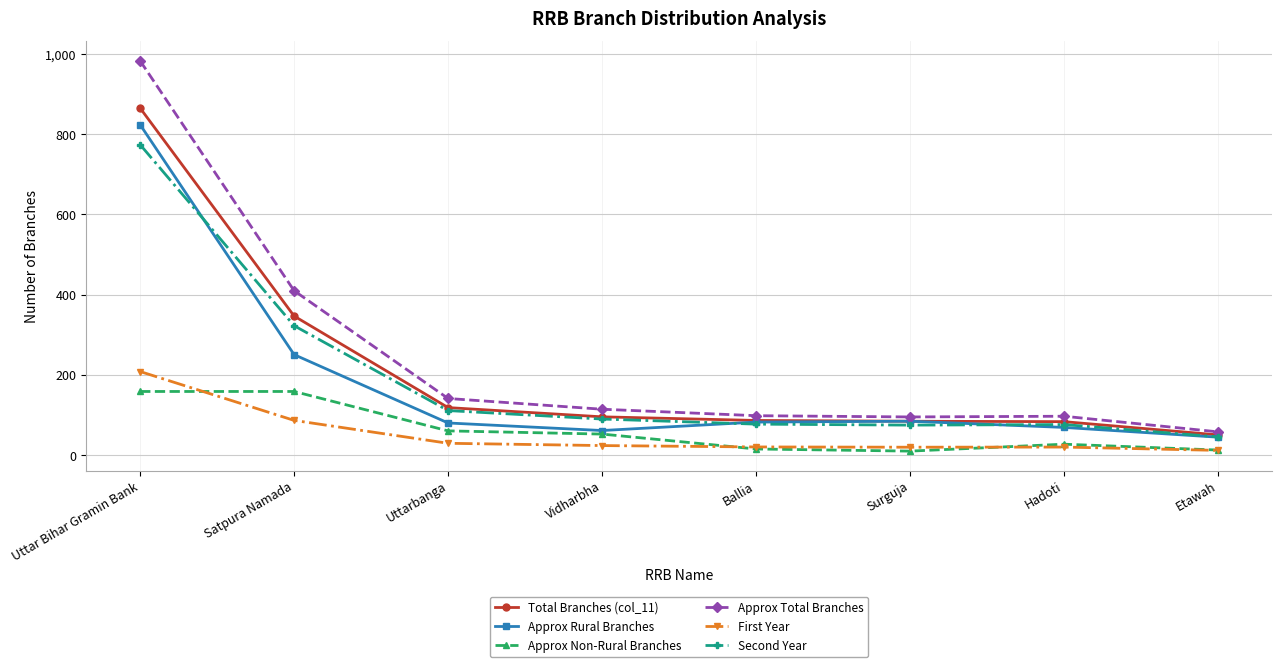

Does the chart have visible grid lines?

Yes